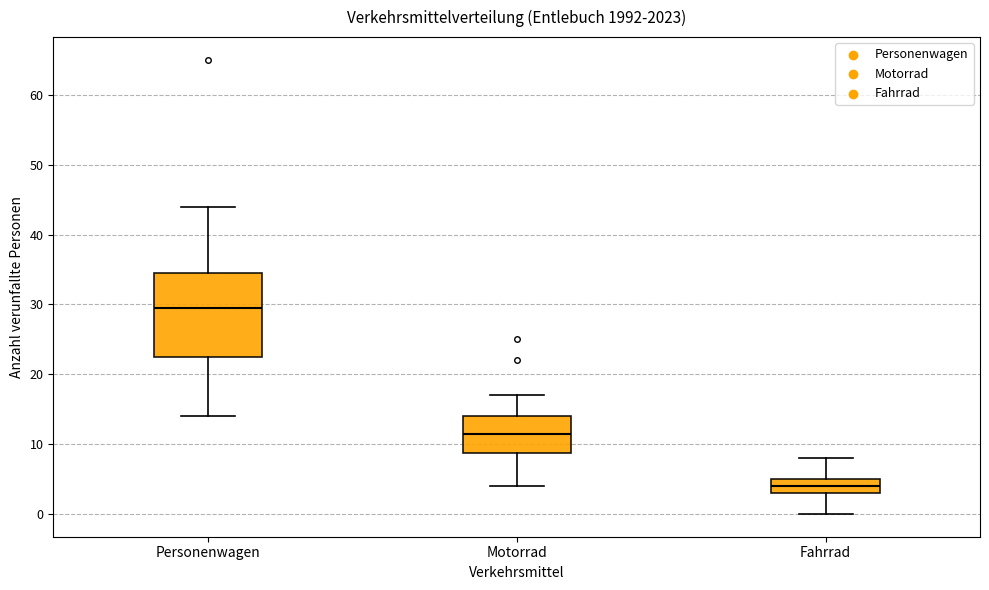

Which box's median line is the highest?

Personenwagen